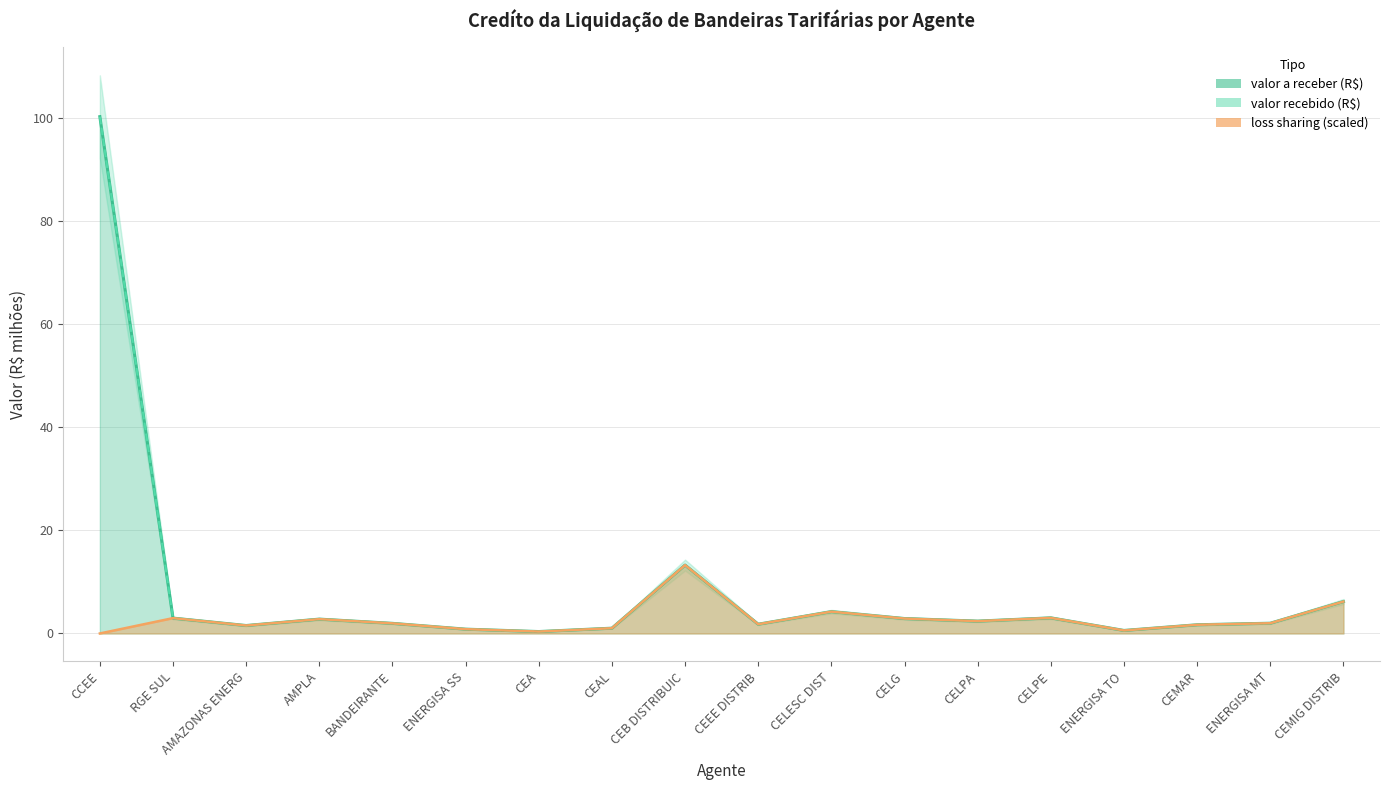

What is the difference between the valor a receber (R$) values at CCEE and CEB DISTRIBUIC?

87.1